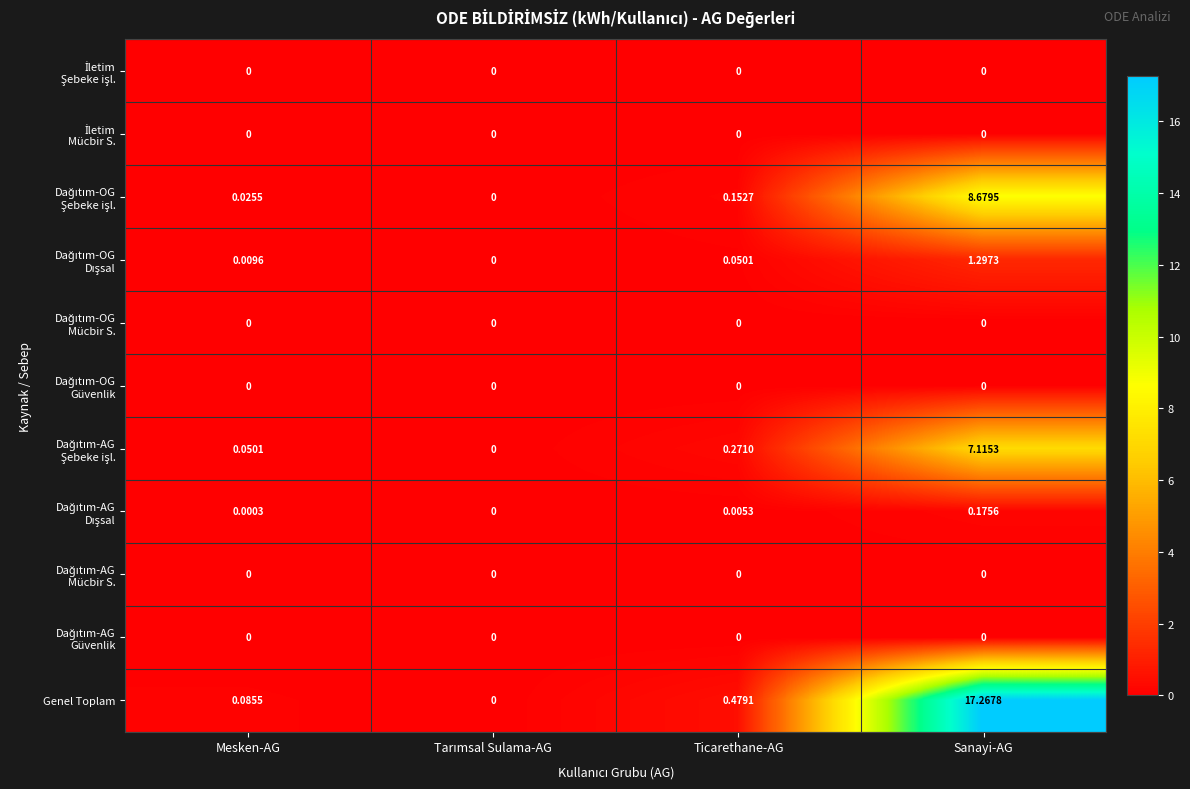

Which series has the largest total across all categories?

Genel Toplam